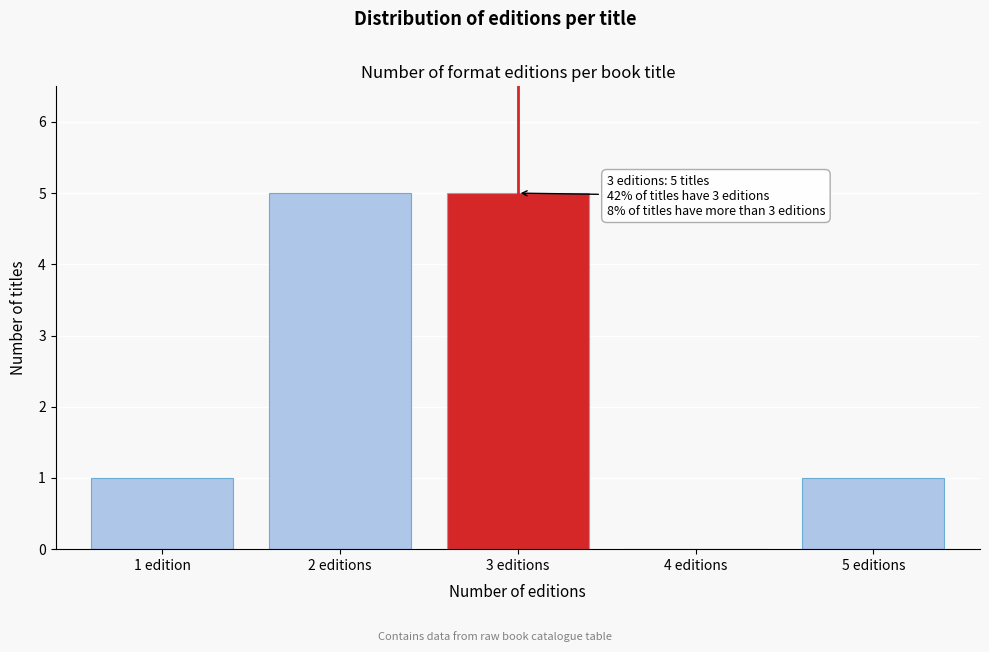

Reading left to right, extract all data points from this chart.

1 edition=1	2 editions=5	3 editions=5	4 editions=0	5 editions=1